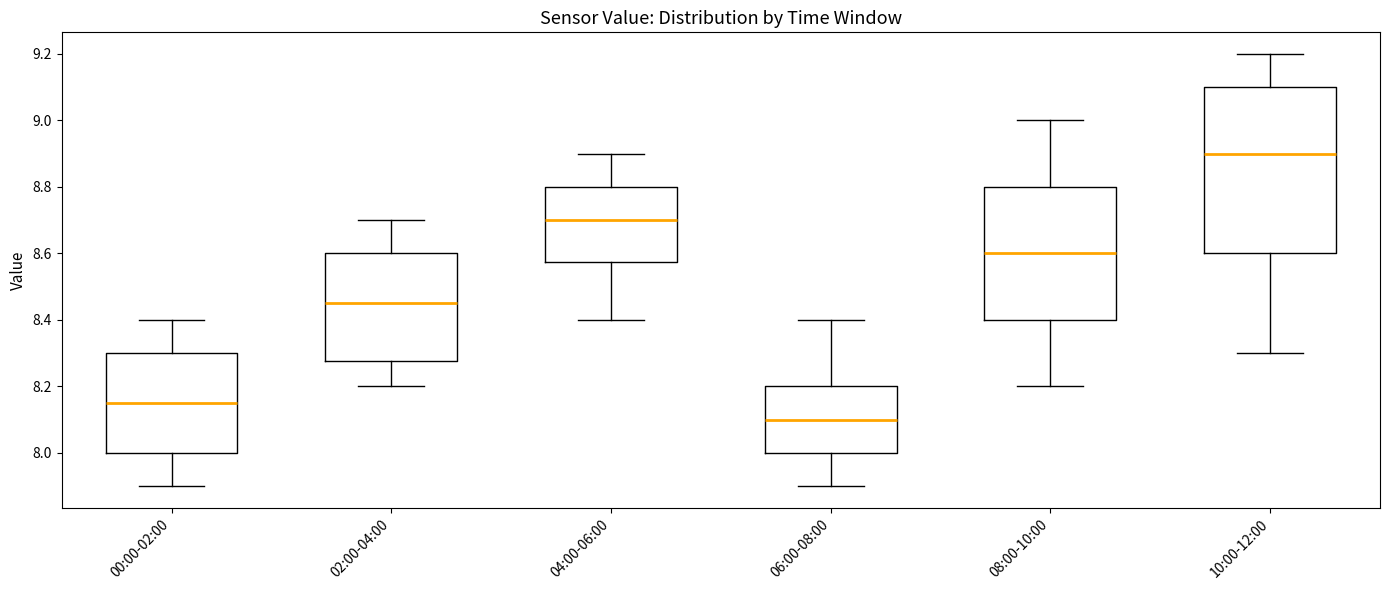

Reading left to right, transcribe this box plot: for each box, give where its median line is, the range the box spans, and where its two whiskers end, as read against the y-axis. The values are not printed on the chart, so give them approximately, as read against the axis.

00:00-02:00: median 8.16, box 8.00 to 8.30, whiskers 7.90 to 8.40
02:00-04:00: median 8.46, box 8.28 to 8.60, whiskers 8.20 to 8.70
04:00-06:00: median 8.70, box 8.58 to 8.80, whiskers 8.40 to 8.90
06:00-08:00: median 8.10, box 8.00 to 8.20, whiskers 7.90 to 8.40
08:00-10:00: median 8.60, box 8.40 to 8.80, whiskers 8.20 to 9.00
10:00-12:00: median 8.90, box 8.60 to 9.10, whiskers 8.30 to 9.20